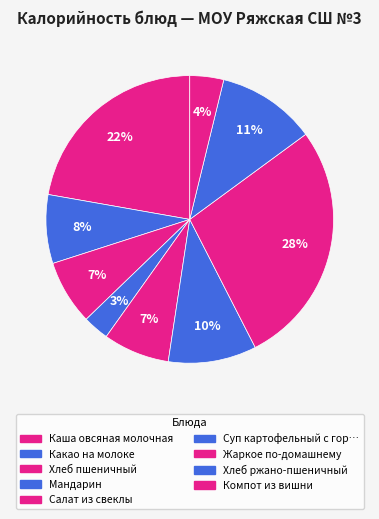

How many segments does this pie chart have?

9